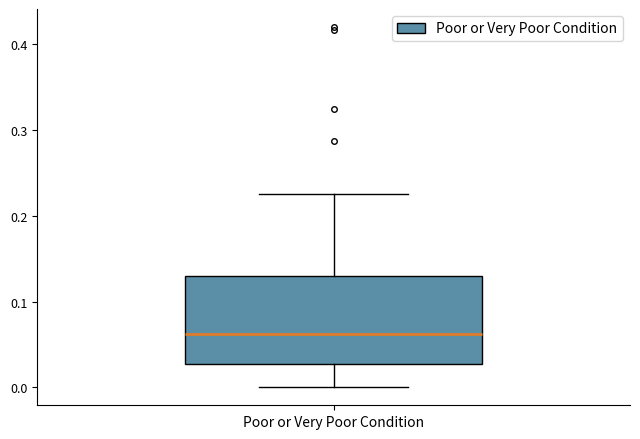

Transcribe this box plot: give where the median line is, the range the box spans, and where the two whiskers end, as read against the y-axis. The values are not printed on the chart, so give them approximately, as read against the axis.

median 0.06, box 0.03 to 0.13, whiskers 0.00 to 0.23